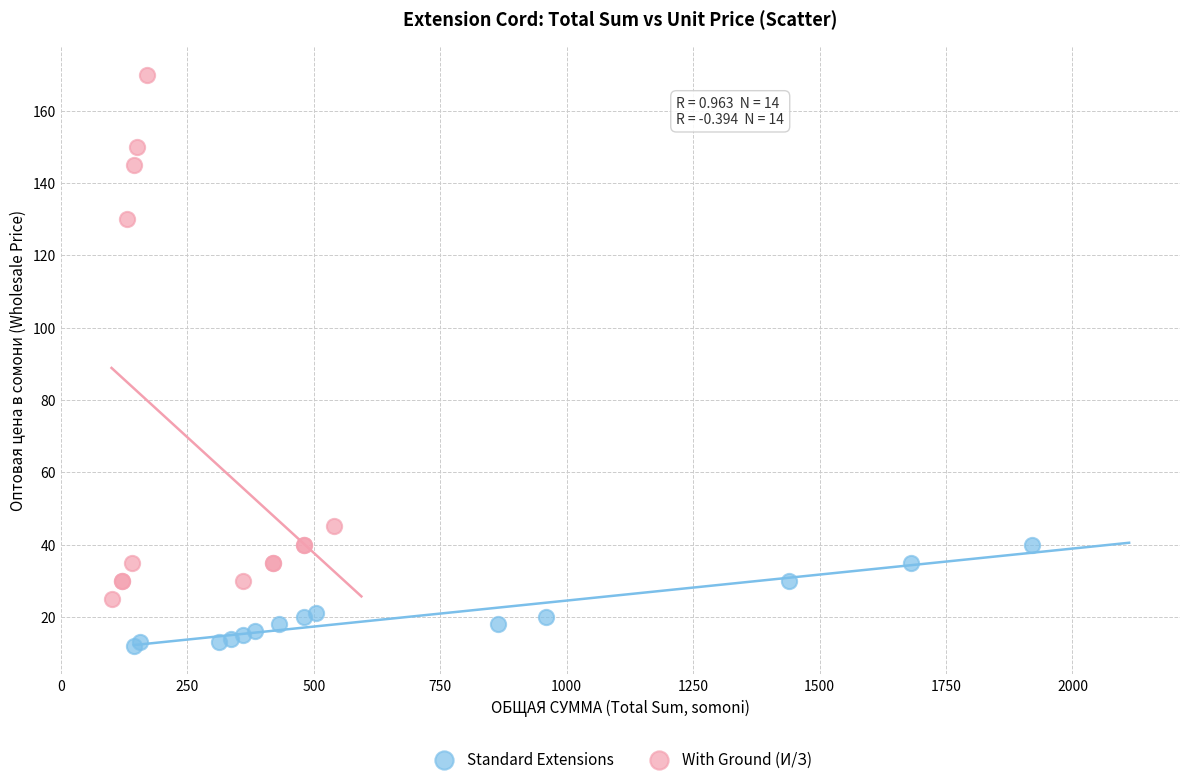

Which series contains the highest Y value?

With Ground (И/З)